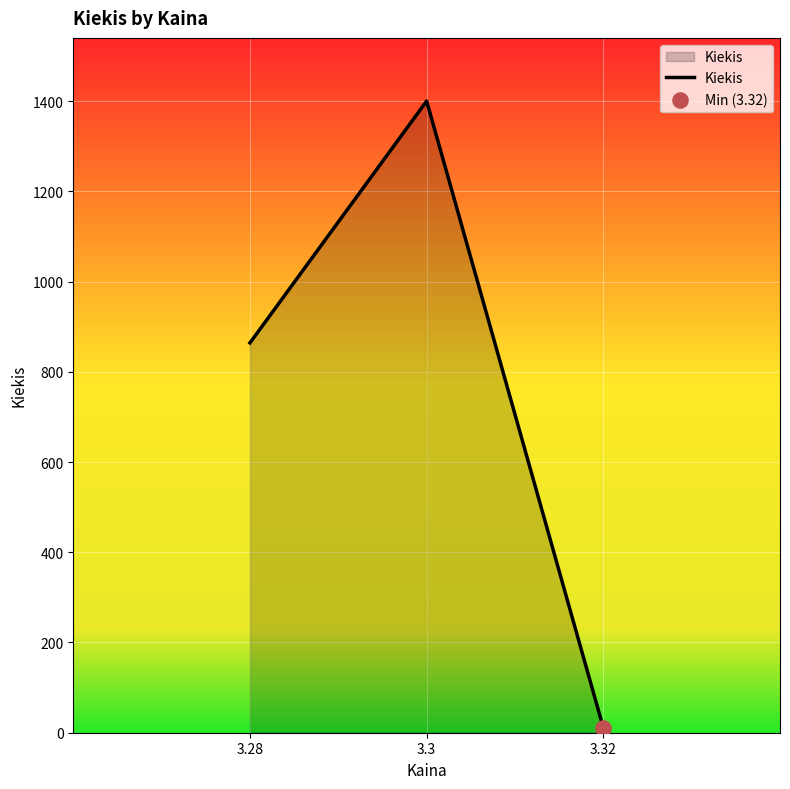

What is the change in value from 3.28 to 3.32?

-853